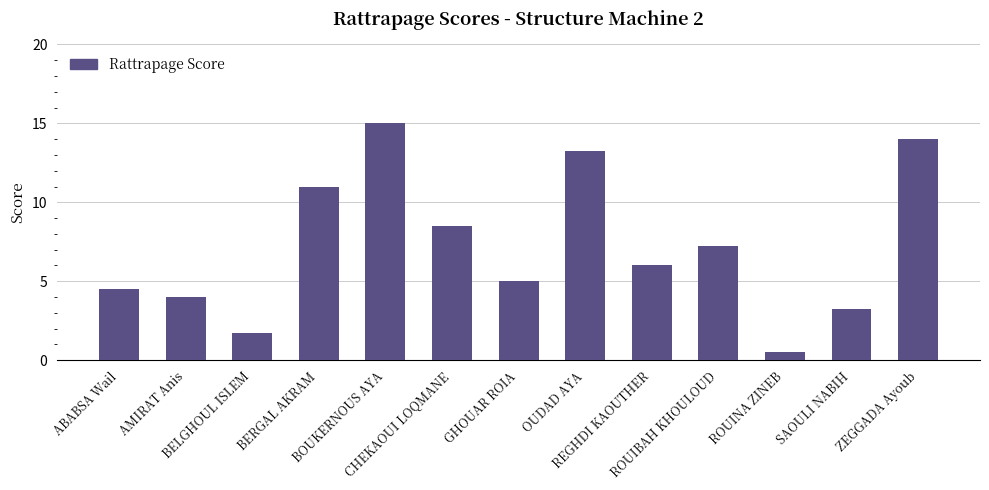

Count the number of data series in this chart.

1